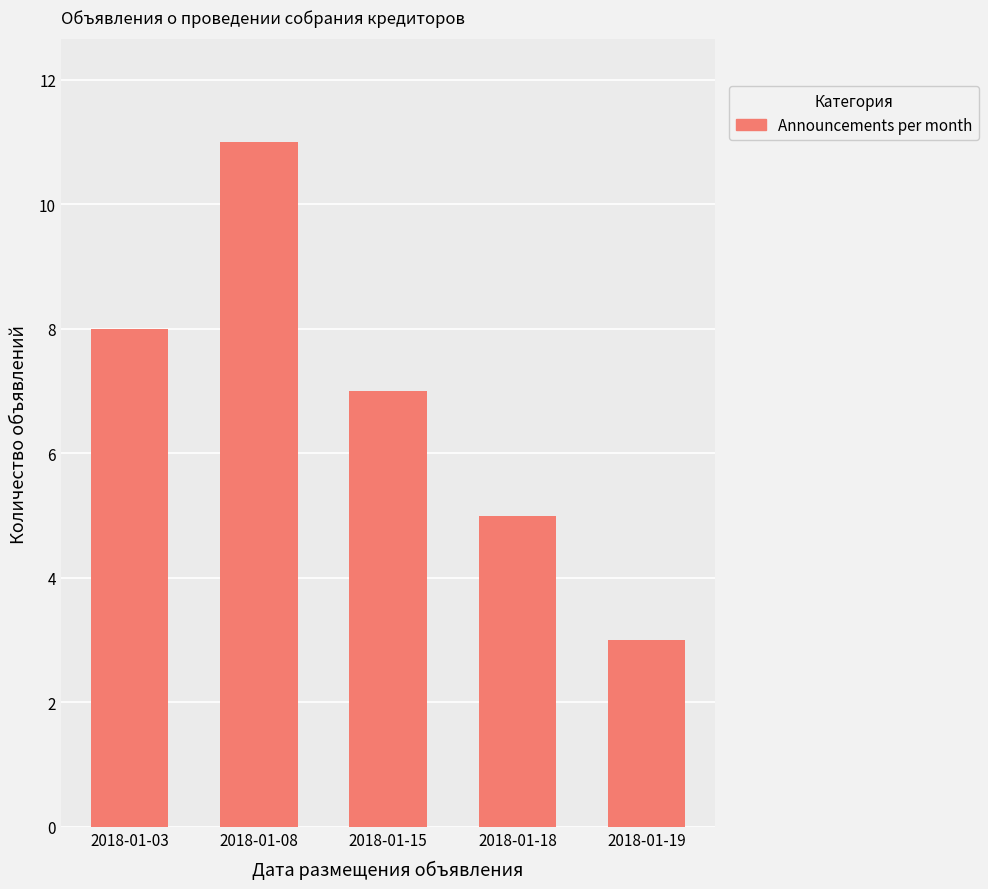

True or false: the data shows 11 at 2018-01-08.

True